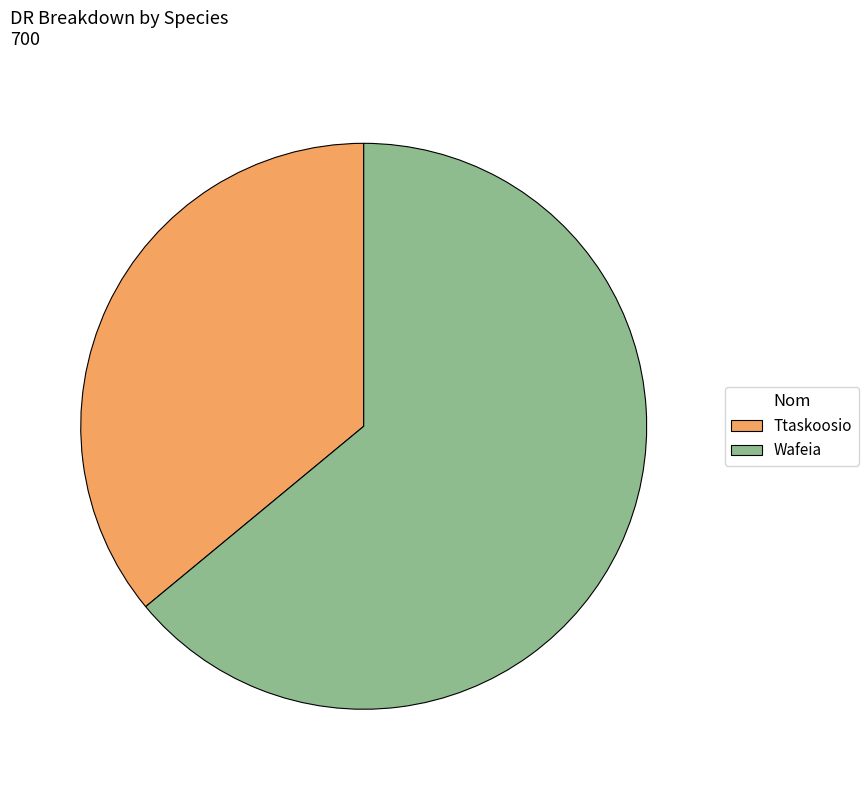

Combined, do Ttaskoosio and Wafeia account for over 50%?

Yes